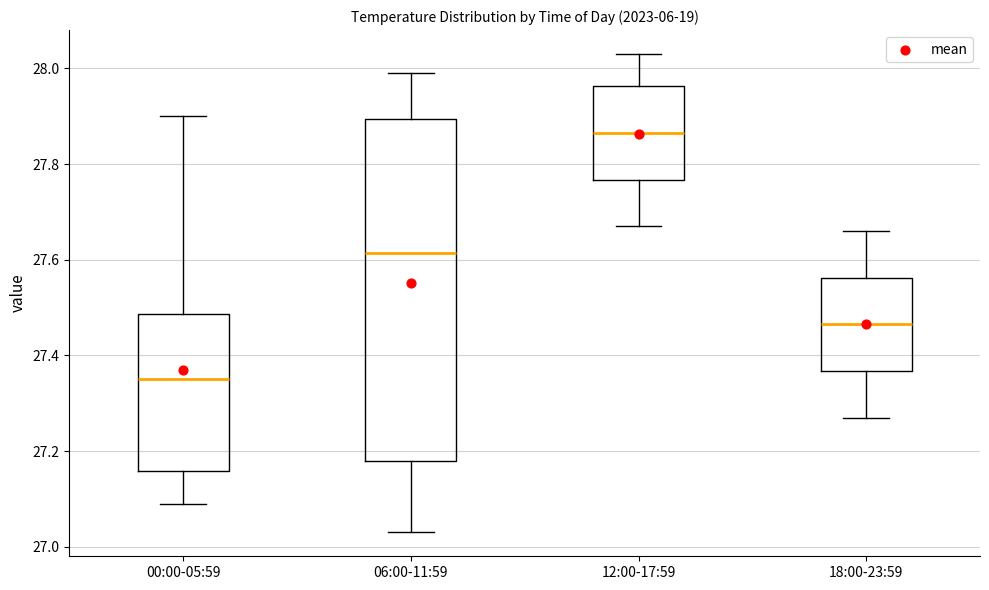

Reading left to right, transcribe this box plot: for each box, give where its median line is, the range the box spans, and where its two whiskers end, as read against the y-axis. The values are not printed on the chart, so give them approximately, as read against the axis.

00:00-05:59: median 27.36, box 27.16 to 27.48, whiskers 27.10 to 27.90
06:00-11:59: median 27.62, box 27.18 to 27.90, whiskers 27.04 to 28.00
12:00-17:59: median 27.86, box 27.76 to 27.96, whiskers 27.68 to 28.04
18:00-23:59: median 27.46, box 27.36 to 27.56, whiskers 27.28 to 27.66